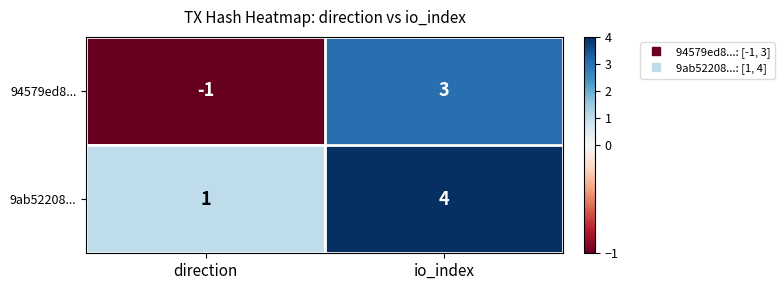

What is the minimum value shown in the chart?

-1